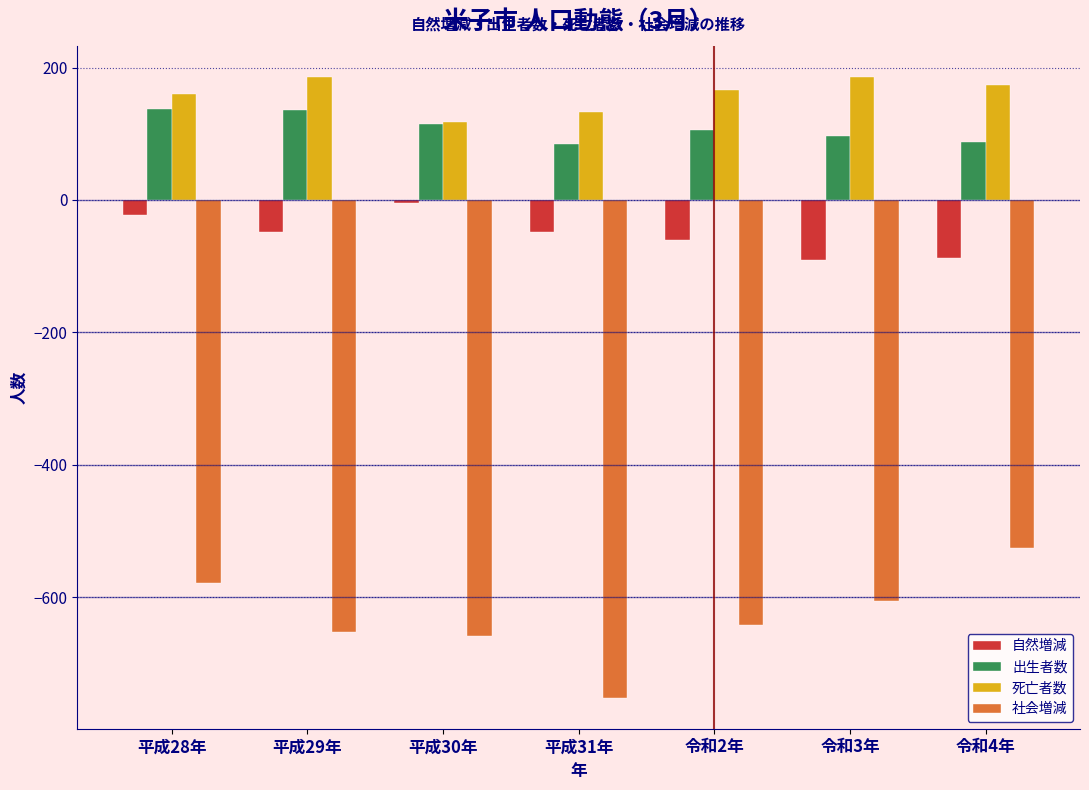

What is the difference between the maximum and minimum values in the 出生者数 series?

52